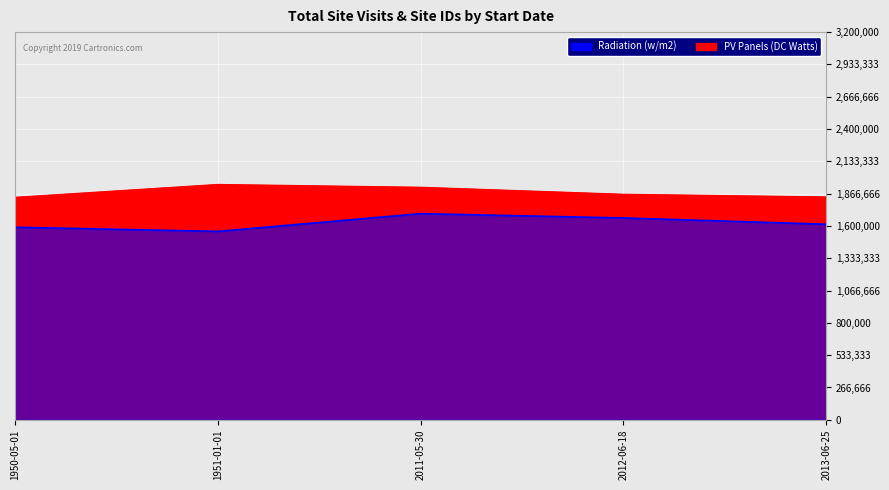

Which has a higher value, 2013-06-25 or 2012-06-18?

2012-06-18